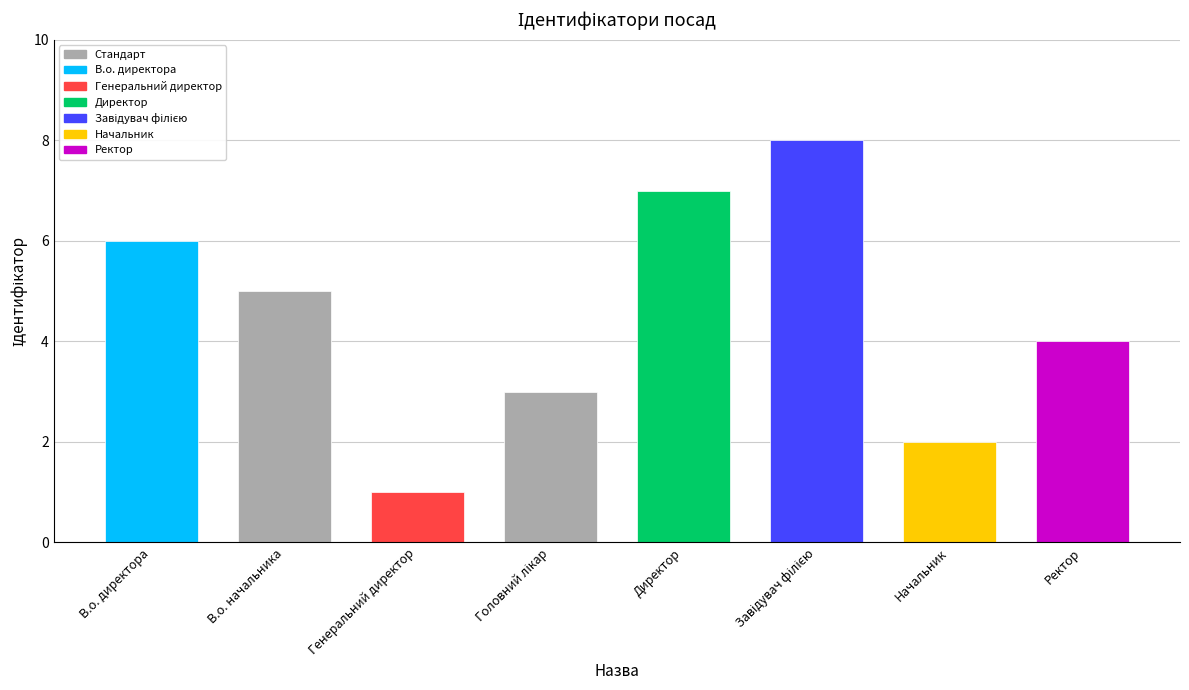

Reading left to right, extract all data points from this chart.

6	5	1	3	7	8	2	4